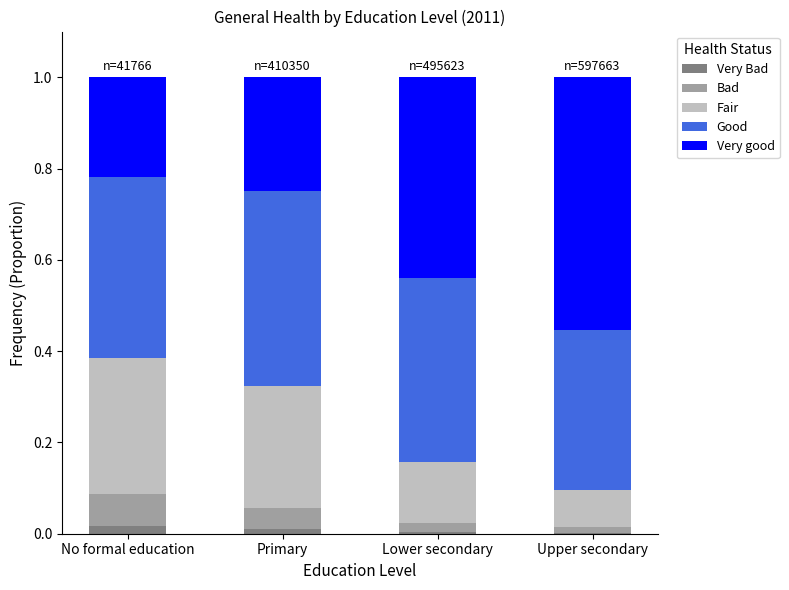

What is the total value across all series at Primary?

1.0